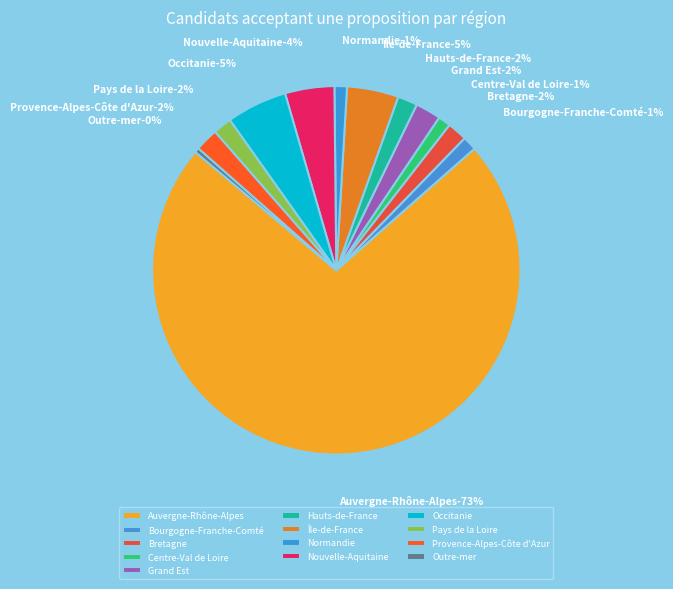

Count the number of slices in the pie.

13